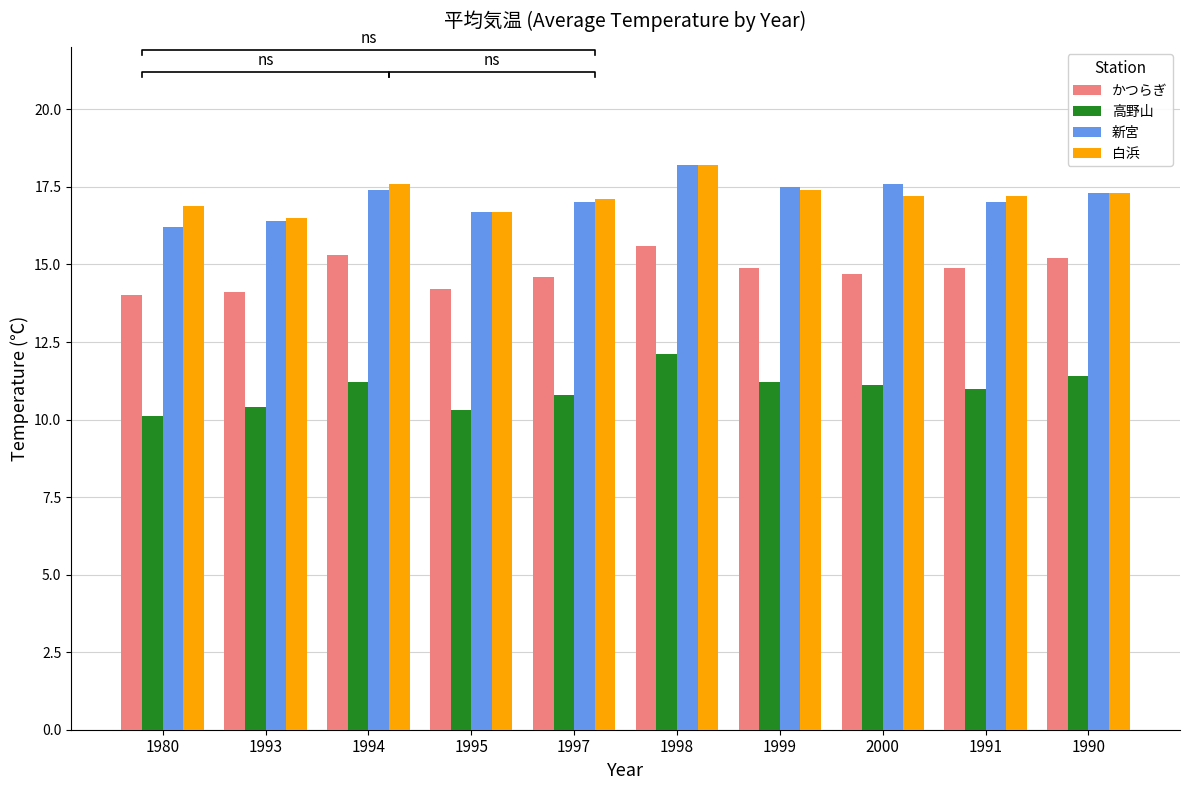

Reading right to left, extract all data points from this chart.

かつらぎ: 15.2	14.9	14.7	14.9	15.6	14.6	14.2	15.3	14.1	14.0
高野山: 11.4	11.0	11.1	11.2	12.1	10.8	10.3	11.2	10.4	10.1
新宮: 17.3	17.0	17.6	17.5	18.2	17.0	16.7	17.4	16.4	16.2
白浜: 17.3	17.2	17.2	17.4	18.2	17.1	16.7	17.6	16.5	16.9